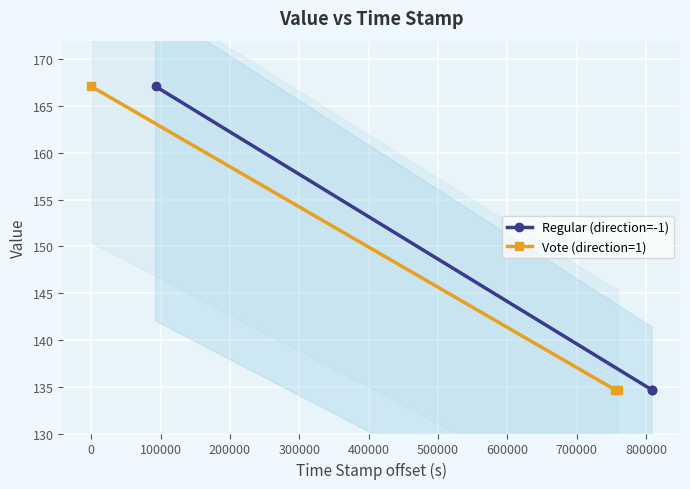

What is the highest value of the Vote (direction=1) series?

167.1